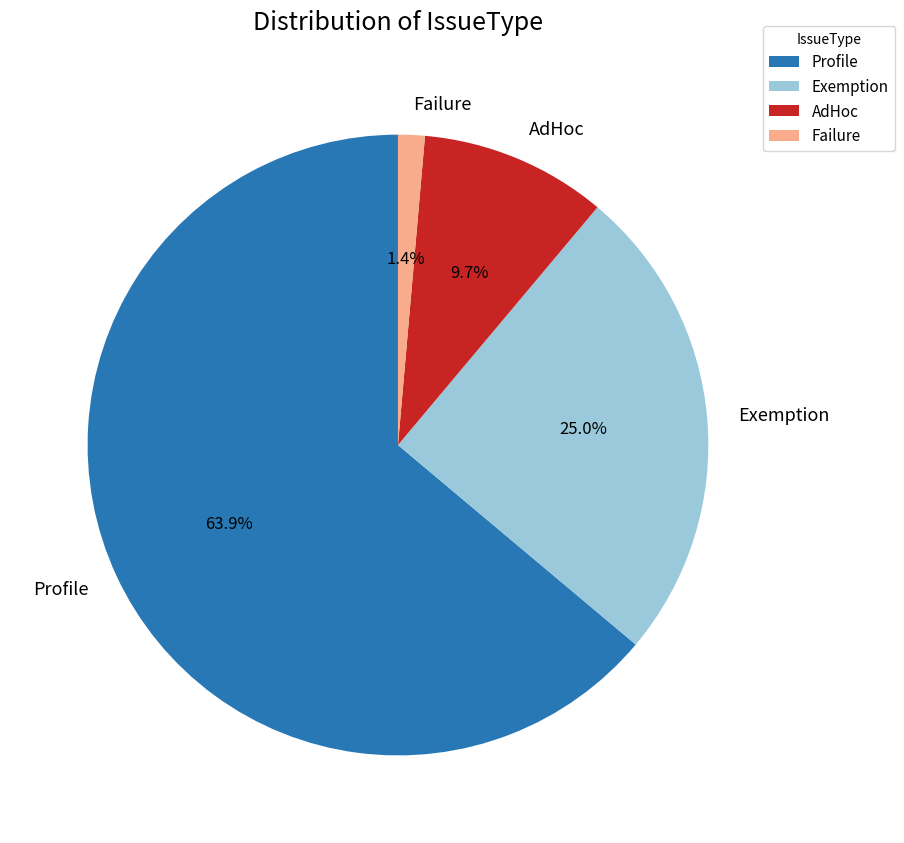

How many segments does this pie chart have?

4